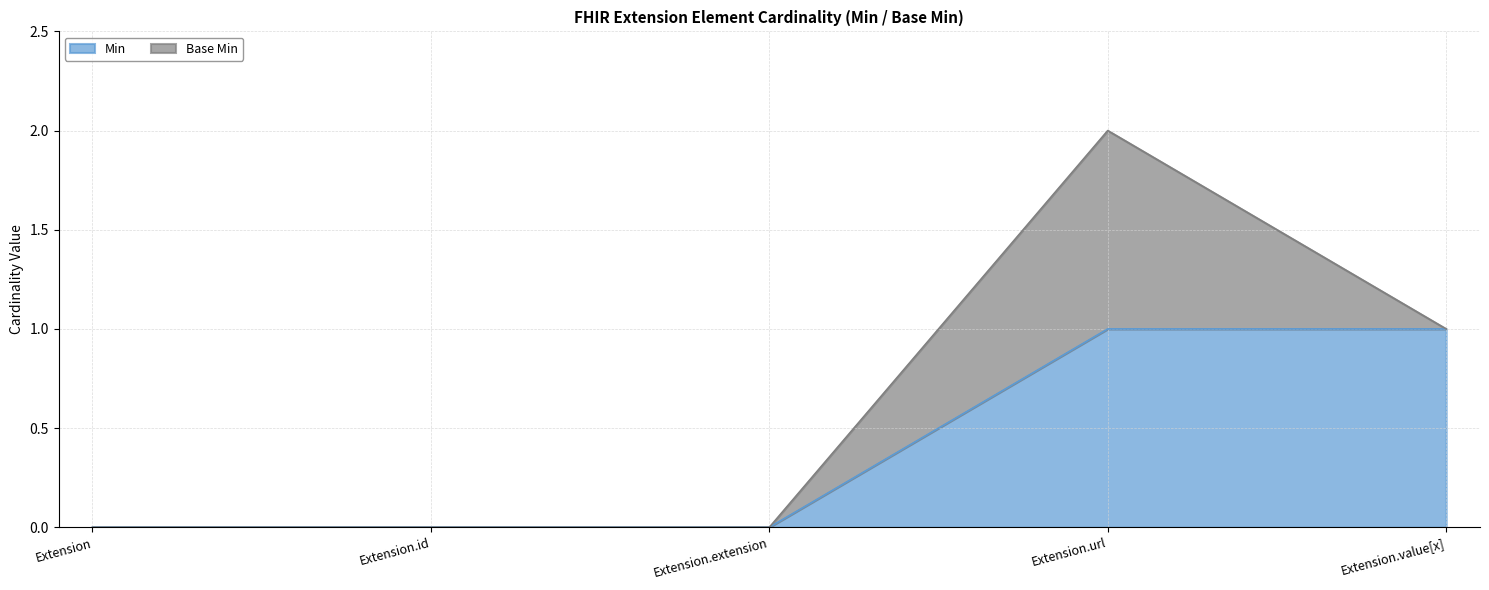

List the labels in order of value, largest first.

Extension.url, Extension.value[x], Extension, Extension.id, Extension.extension